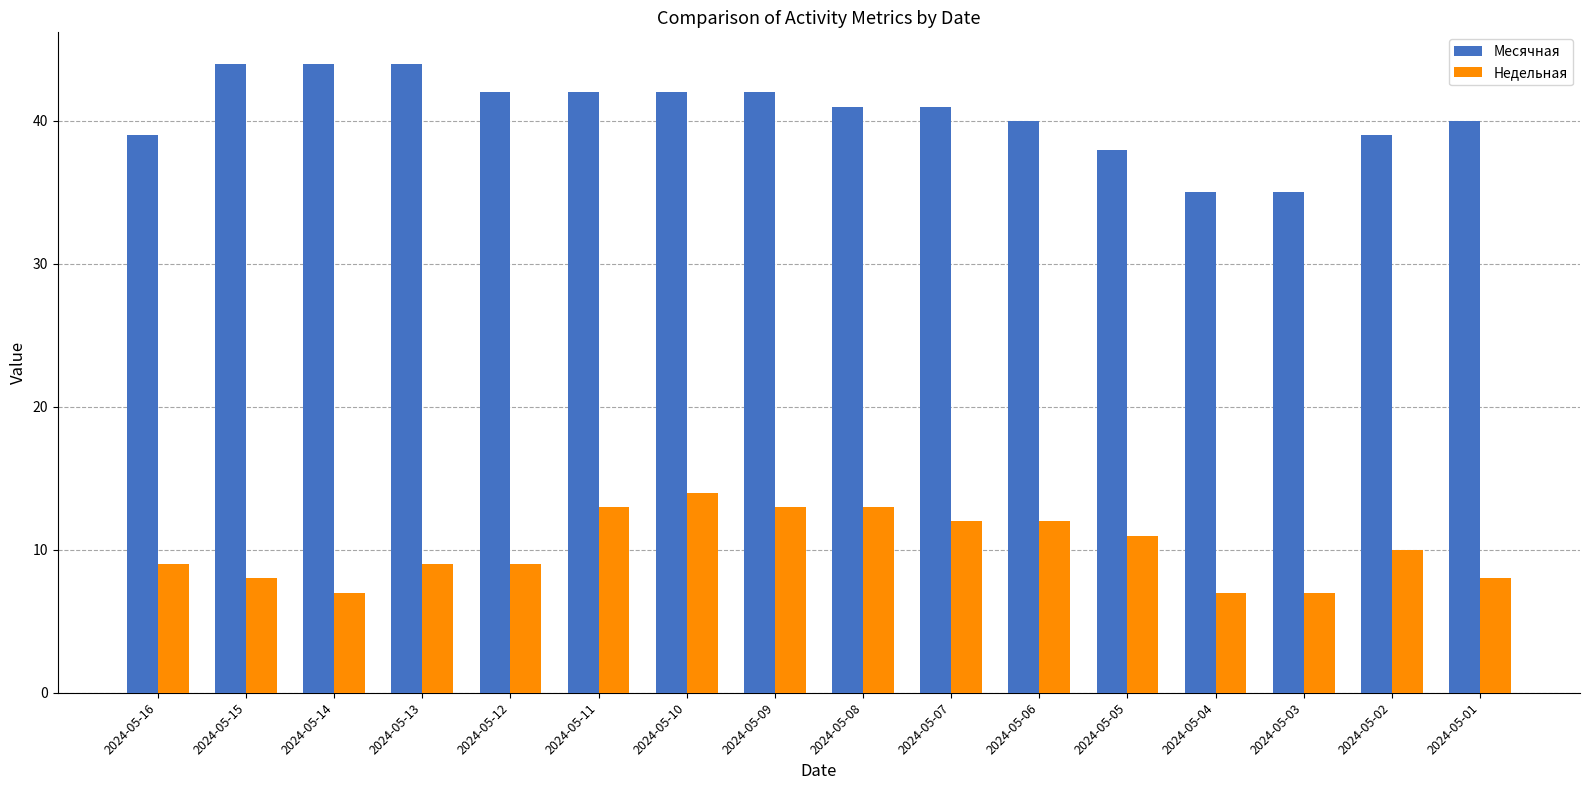

Which series has the largest total across all categories?

Месячная